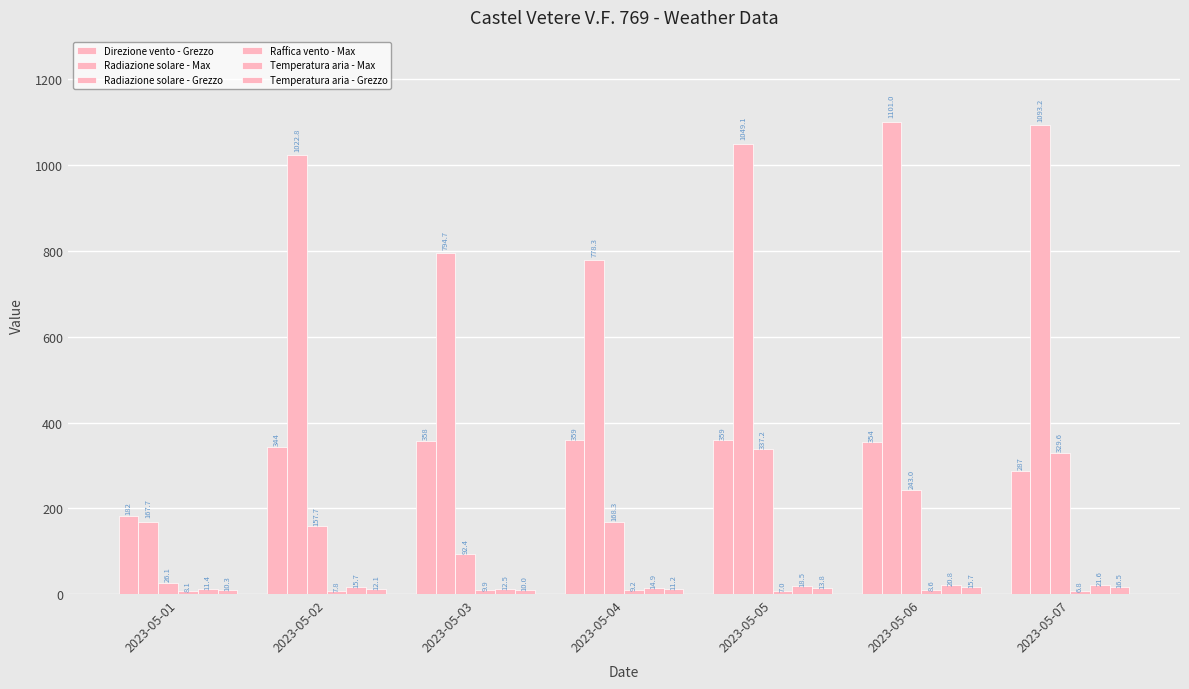

Reading left to right, list all the values displayed in this chart.

Direzione vento - Grezzo: 182.0	344.0	358.0	359.0	359.0	354.0	287.0
Radiazione solare - Max: 167.7	1022.8	794.7	778.3	1049.1	1101.0	1093.2
Radiazione solare - Grezzo: 26.1	157.7	92.4	168.3	337.2	243.0	329.6
Raffica vento - Max: 8.1	7.8	9.9	9.2	7.0	8.6	6.8
Temperatura aria - Max: 11.4	15.7	12.5	14.9	18.5	20.8	21.6
Temperatura aria - Grezzo: 10.3	12.1	10.0	11.2	13.8	15.7	16.5